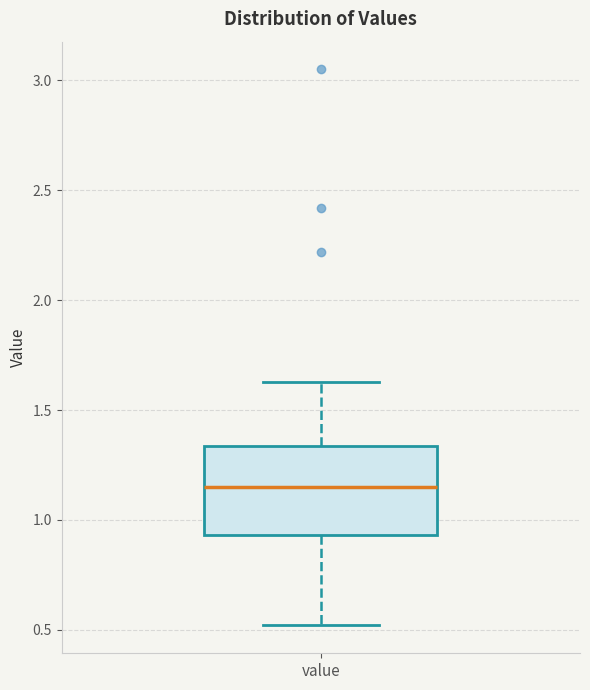

Read this box plot against the y-axis: the position of the median line, the range covered by the box, and the ends of both whiskers. The values are not printed on the chart, so give them approximately, as read against the axis.

median 1.15, box 0.95 to 1.35, whiskers 0.50 to 1.65